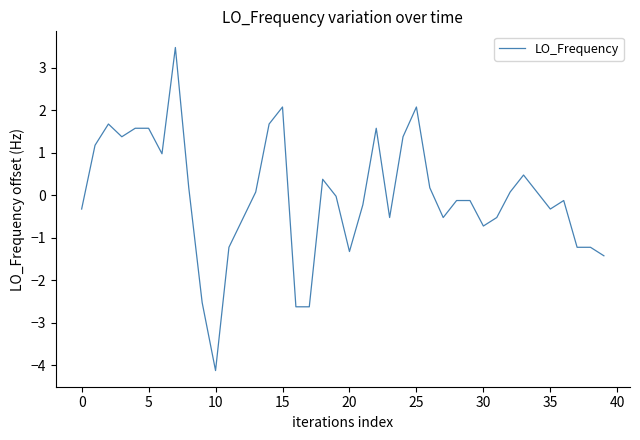

True or false: there are more than 1 points higher than both neighbors.

True